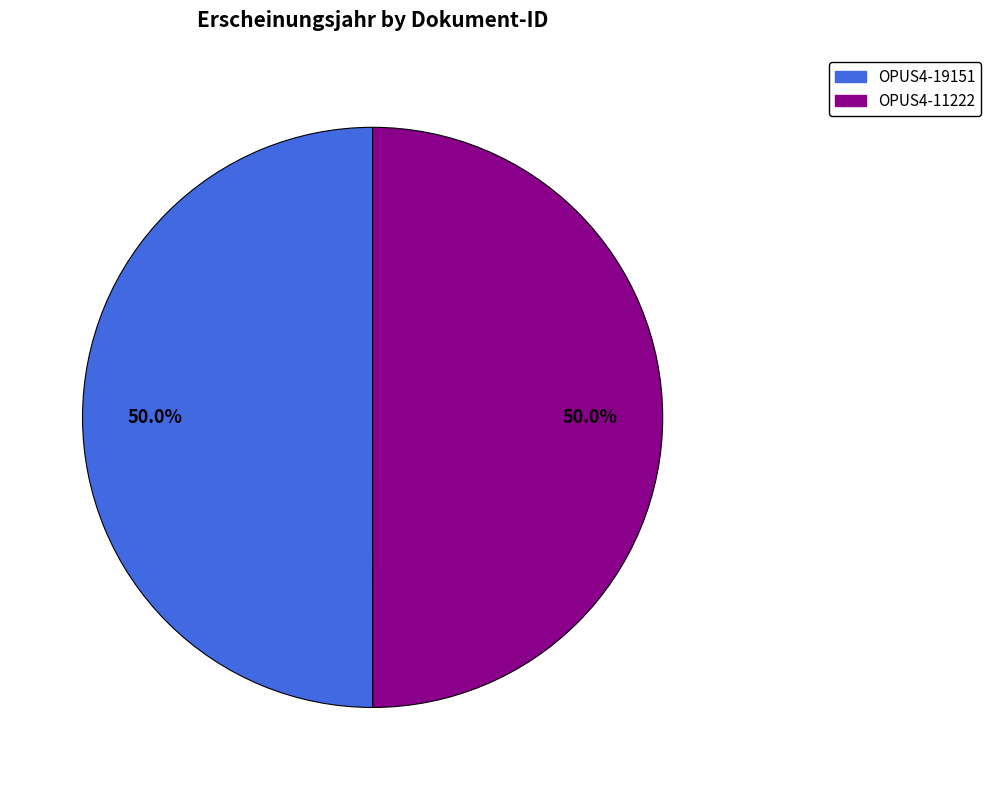

What percentage is NOT represented by OPUS4-19151?

50.0%